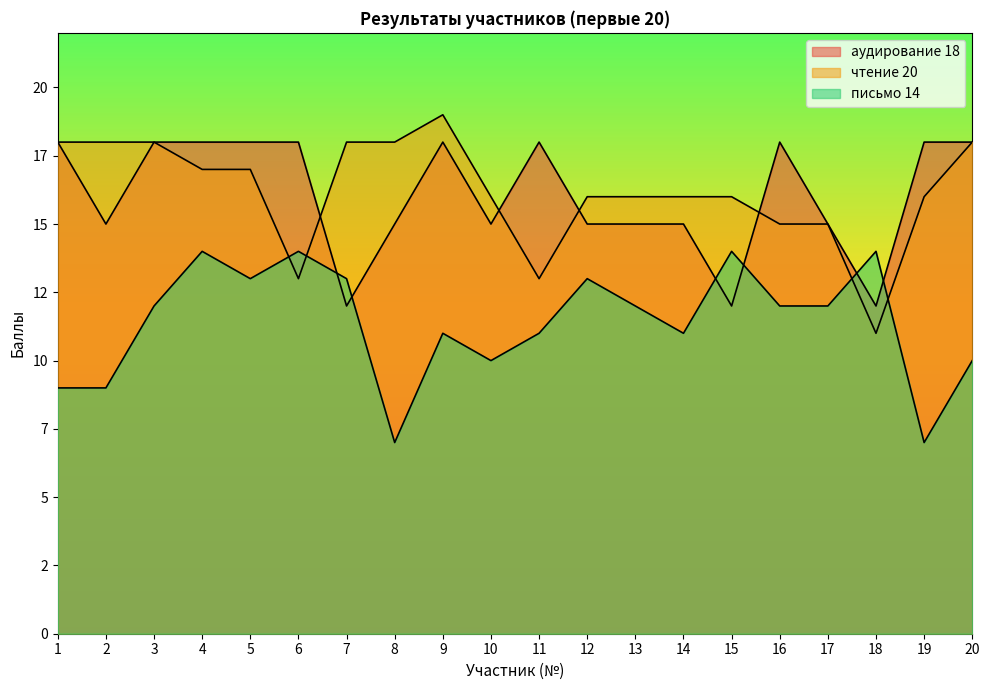

What is the maximum value for аудирование 18?

18